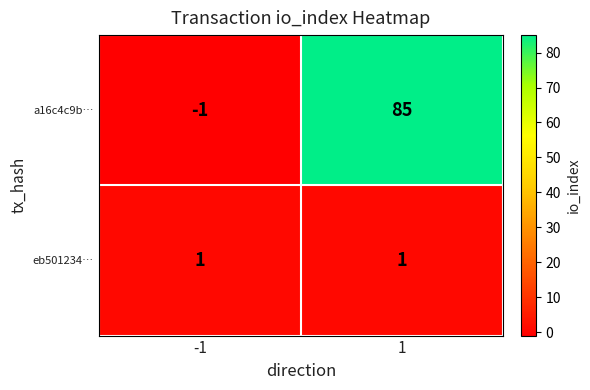

Rank the series at 1 from highest to lowest value.

a16c4c9b…, eb501234…